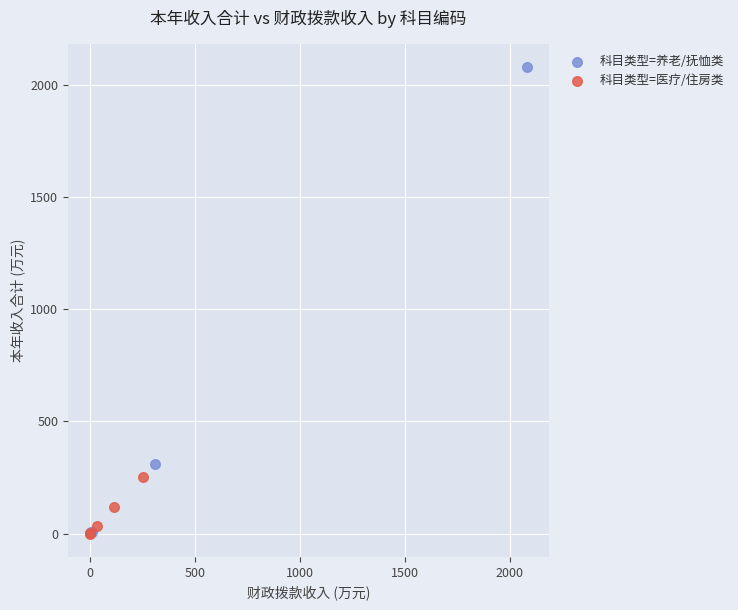

Which series contains the highest Y value?

科目类型=养老/抚恤类